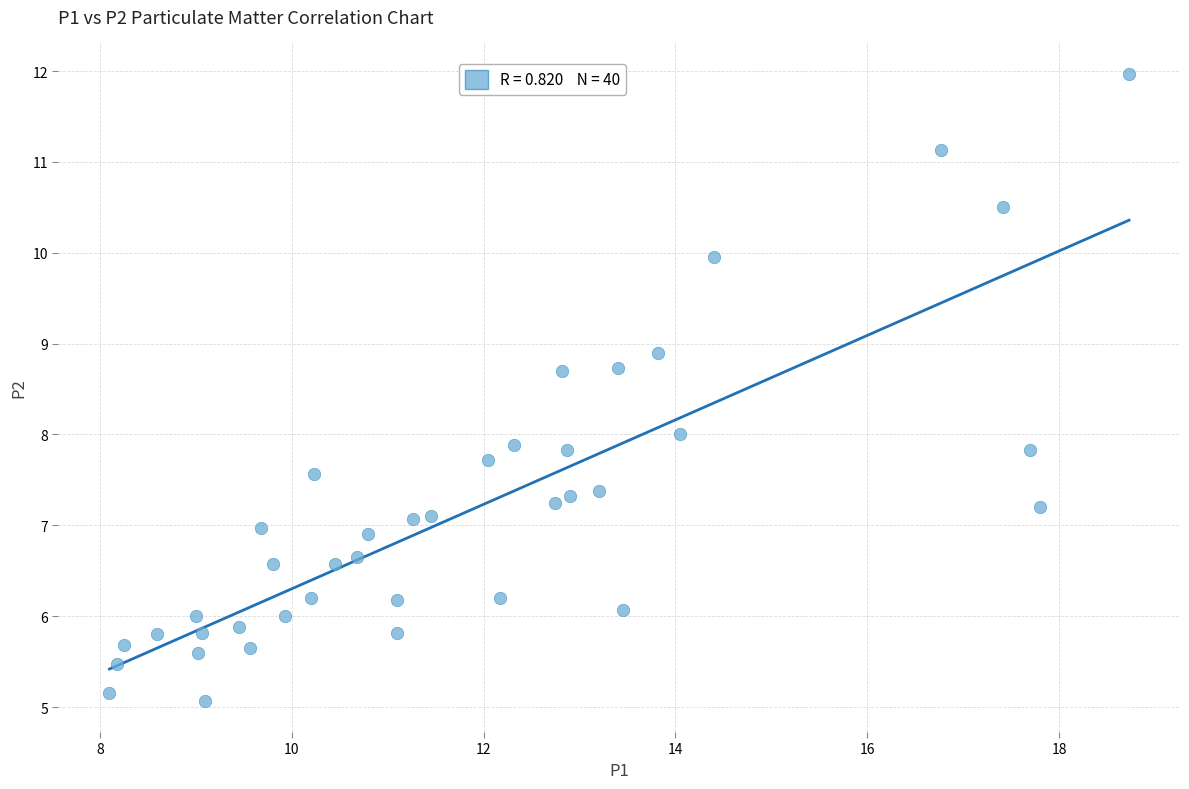

What is the range of Y values (max minus min)?

6.9